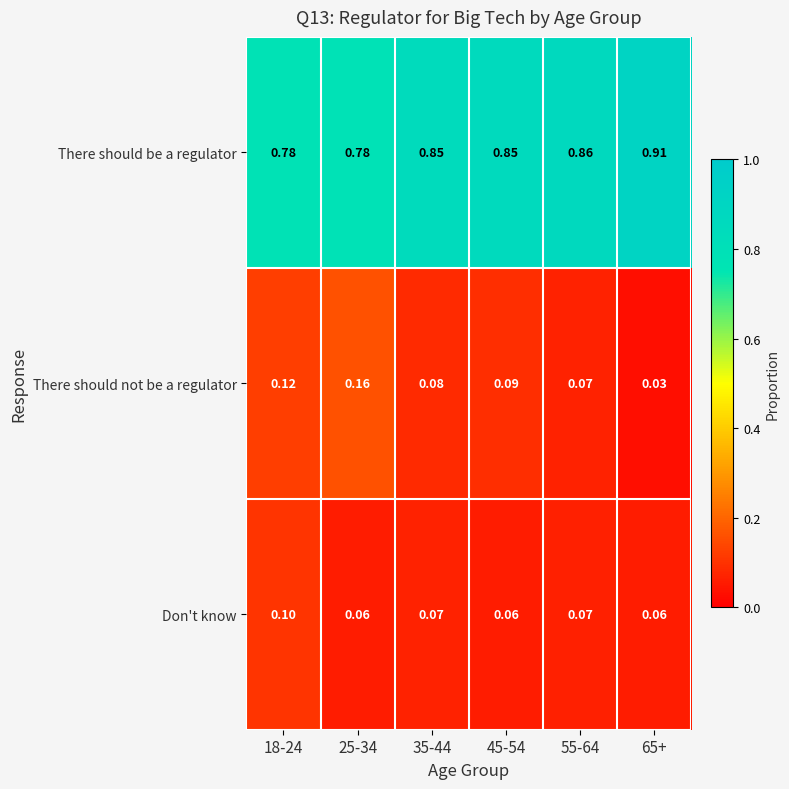

Is the value of There should not be a regulator at 65+ greater than the value of Don't know at 35-44?

No